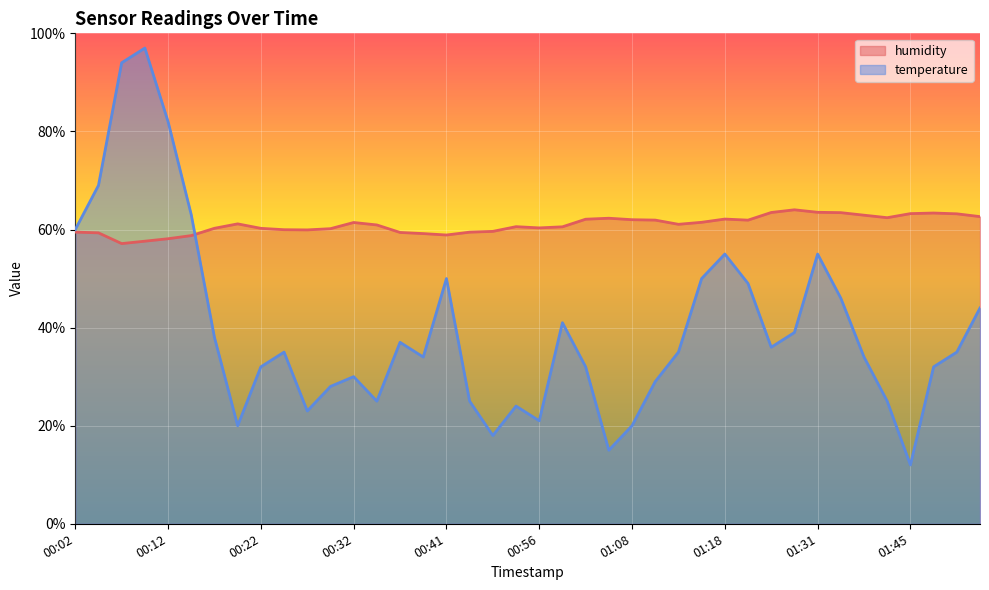

What is the maximum value shown in the chart?

97.0